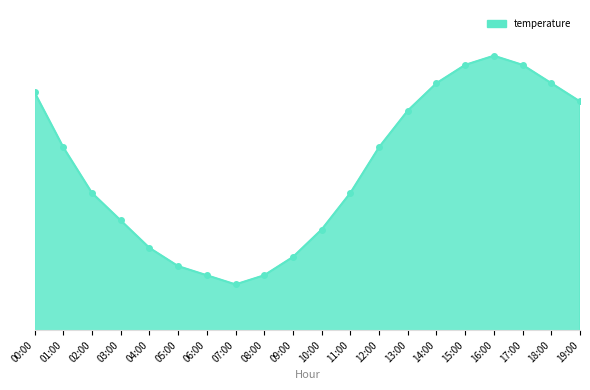

What is the average value?

18.5